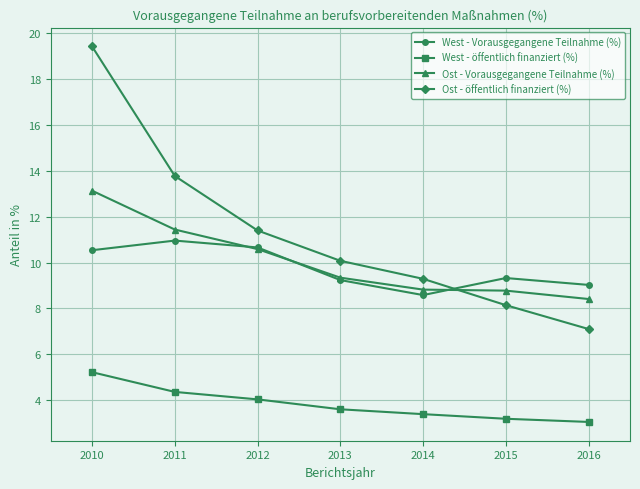

What are all the series names shown in the legend?

West - Vorausgegangene Teilnahme (%), West - öffentlich finanziert (%), Ost - Vorausgegangene Teilnahme (%), Ost - öffentlich finanziert (%)